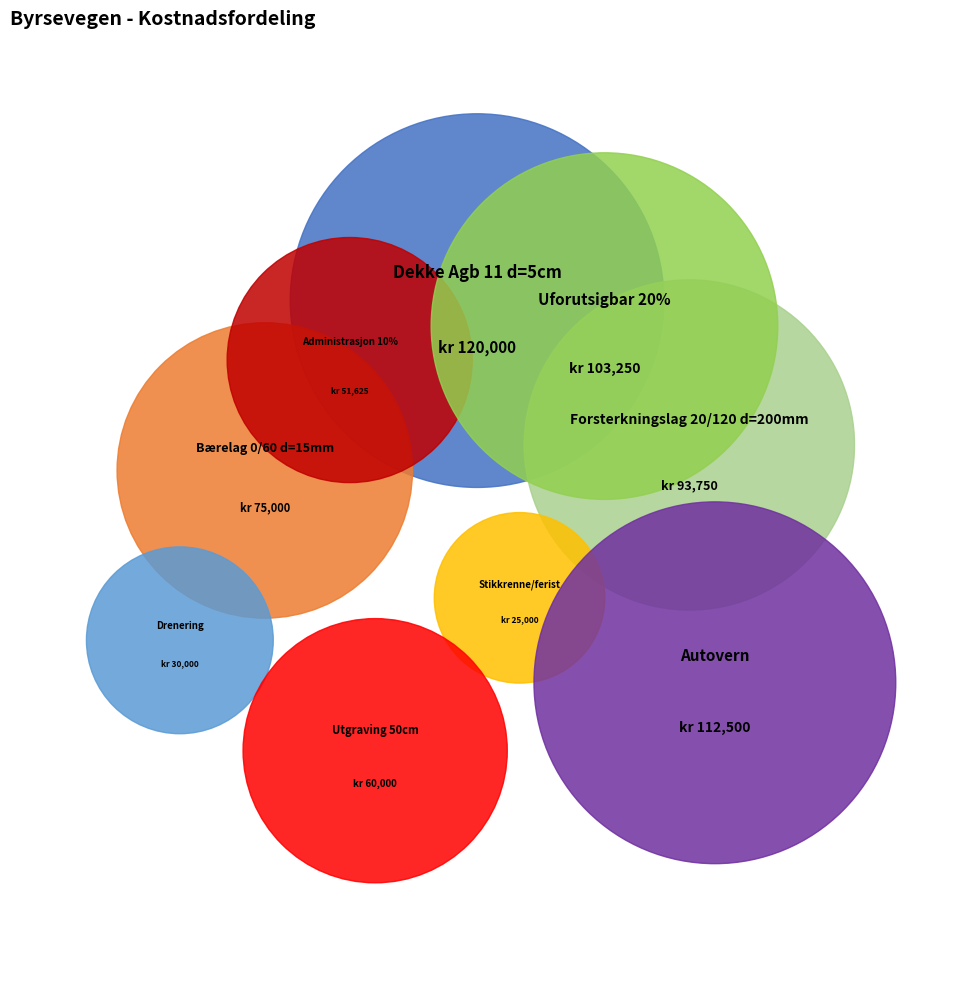

True or false: Utgraving 50cm accounts for 24% of the total.

False